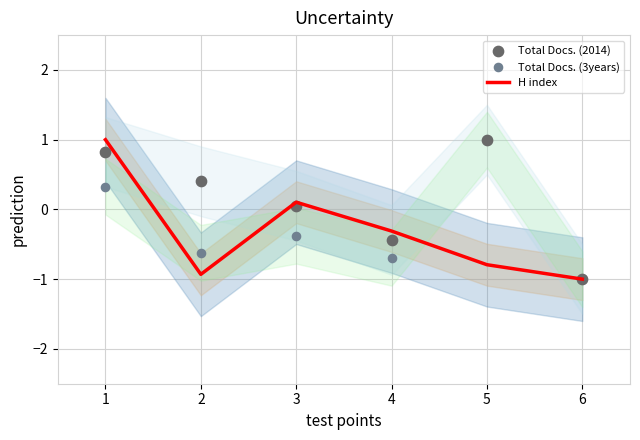

What is the total value across all series at 1?

2.2